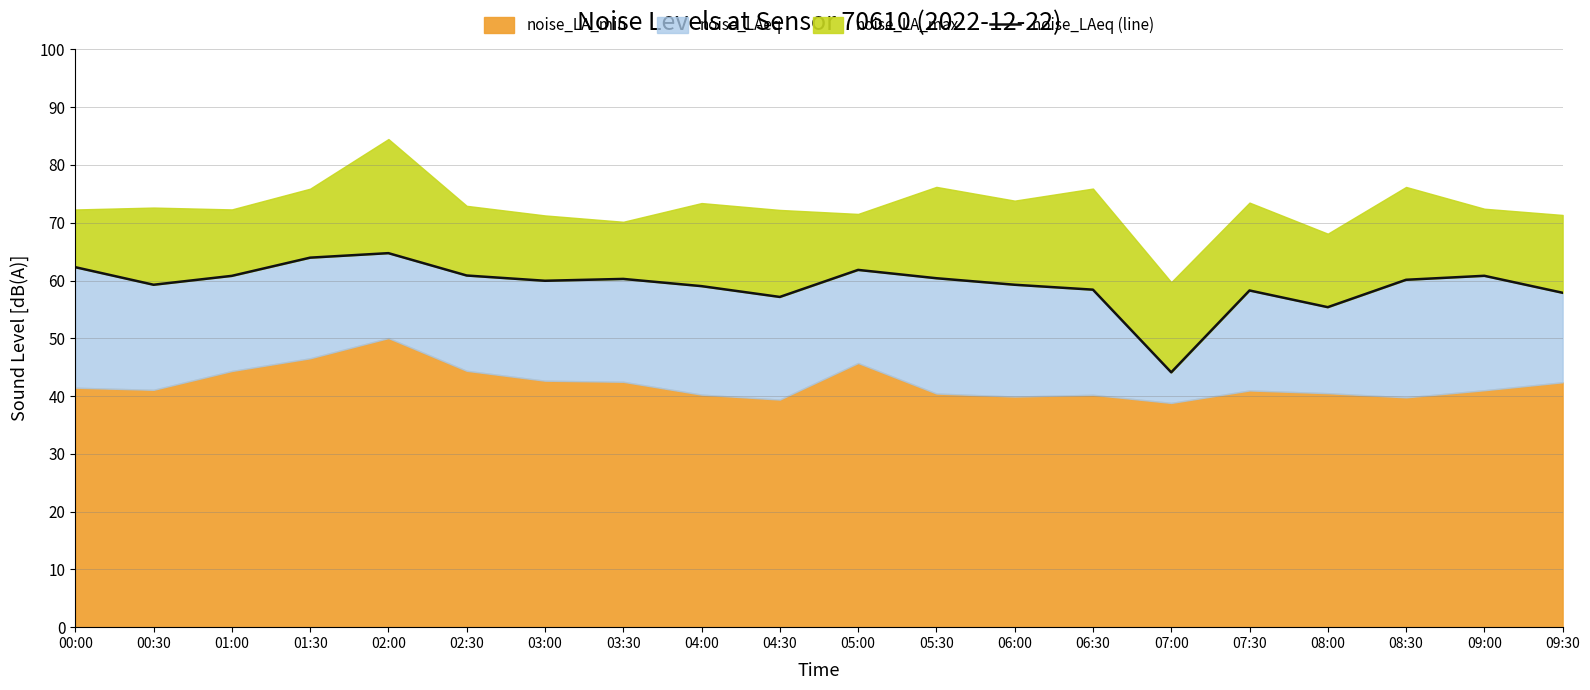

What is the label of the 19th point from the right?

00:30